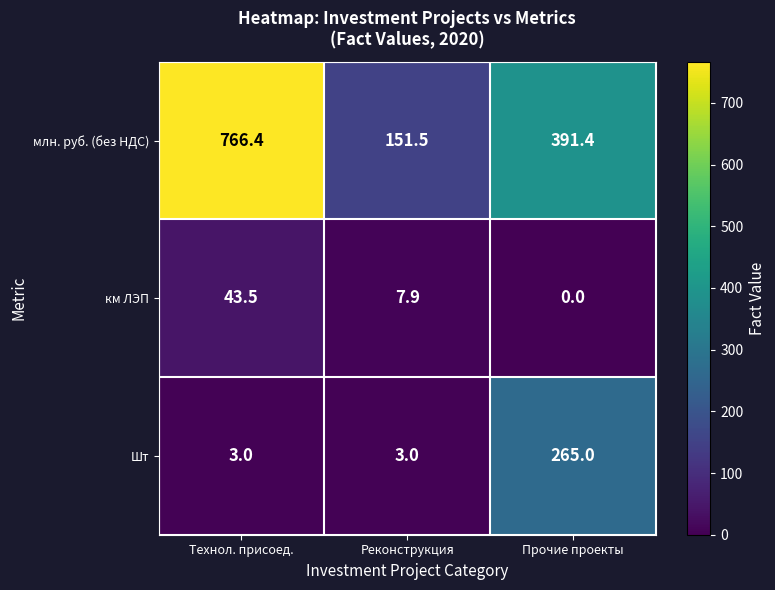

Which series has the largest total across all categories?

млн. руб. (без НДС)